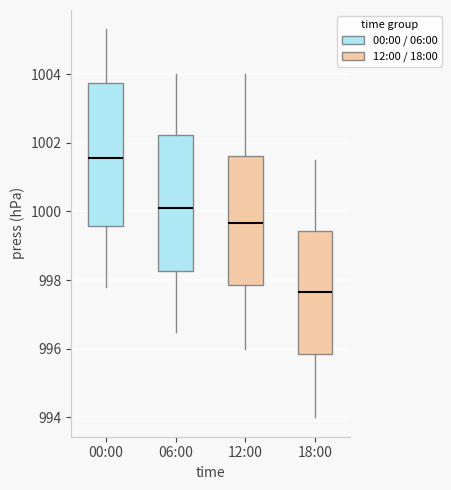

Which box is the tallest, from its lower edge to its upper edge?

00:00